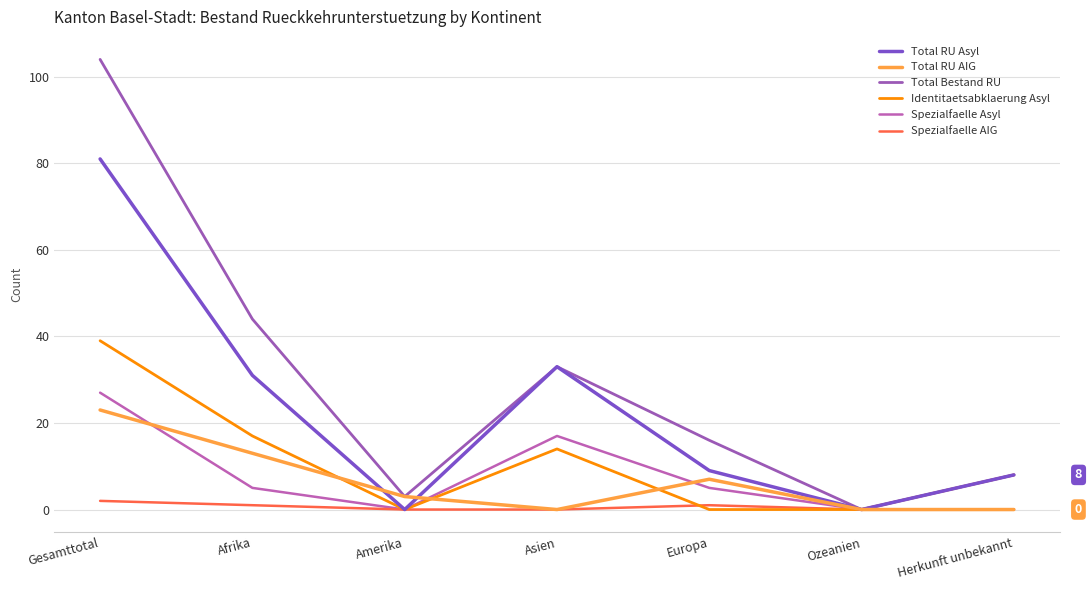

Between Amerika and Ozeanien, which is larger?

Amerika